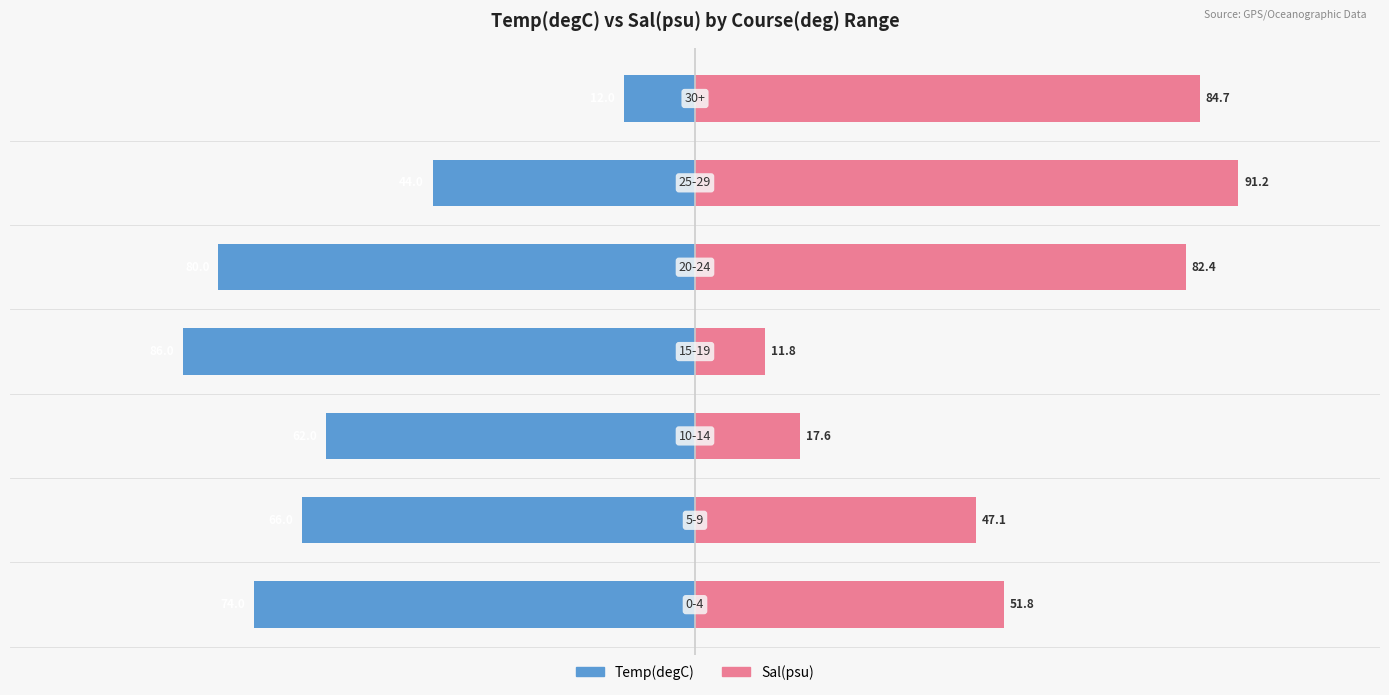

What are all the series names shown in the legend?

Temp(degC), Sal(psu)